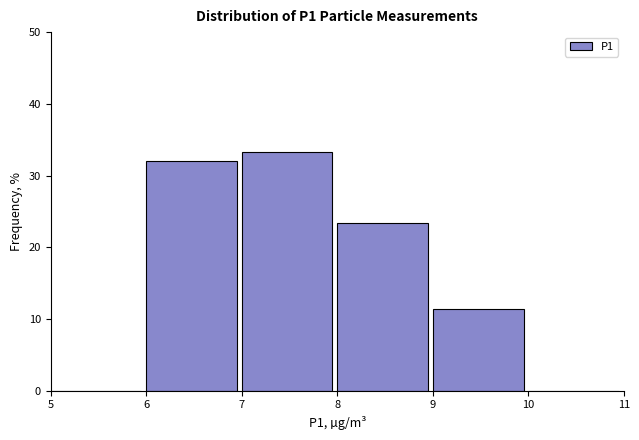

Reading left to right, transcribe this chart: for each bar, give the range it covers on the x-axis and its height. The values are not printed on the chart, so give them approximately, as read against the axis.

5 to 6: 0
6 to 7: 32
7 to 8: 33
8 to 9: 23
9 to 10: 11
10 to 11: 0